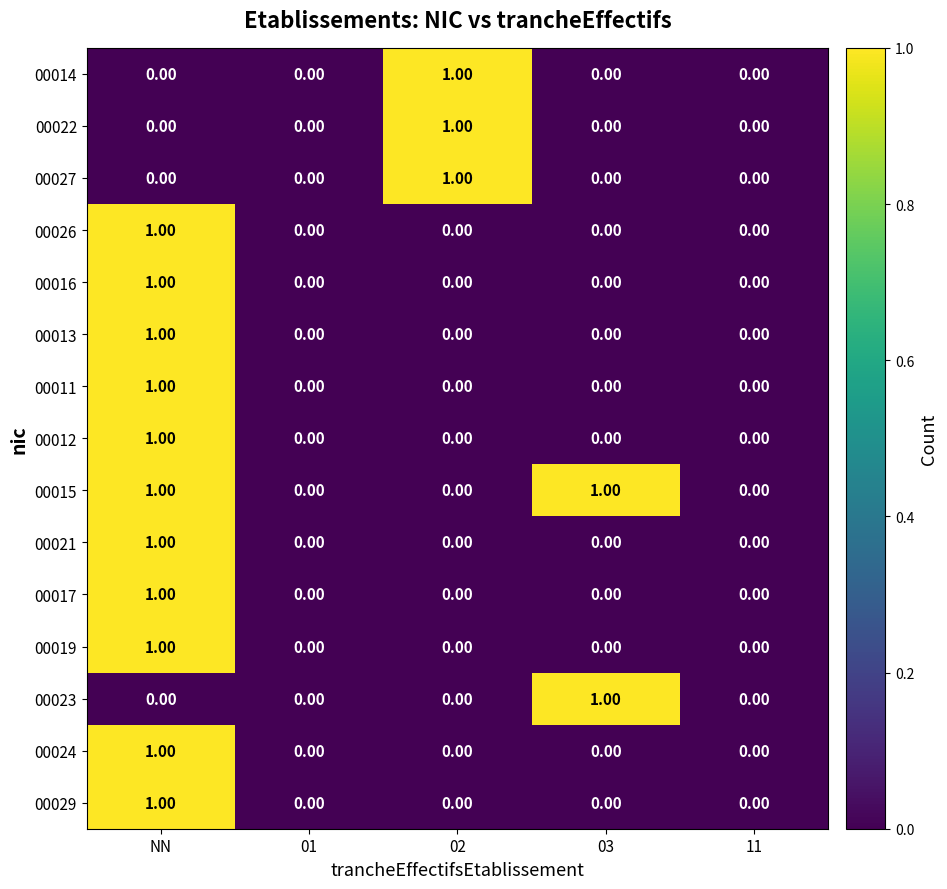

At which label does 00024 reach its peak?

NN